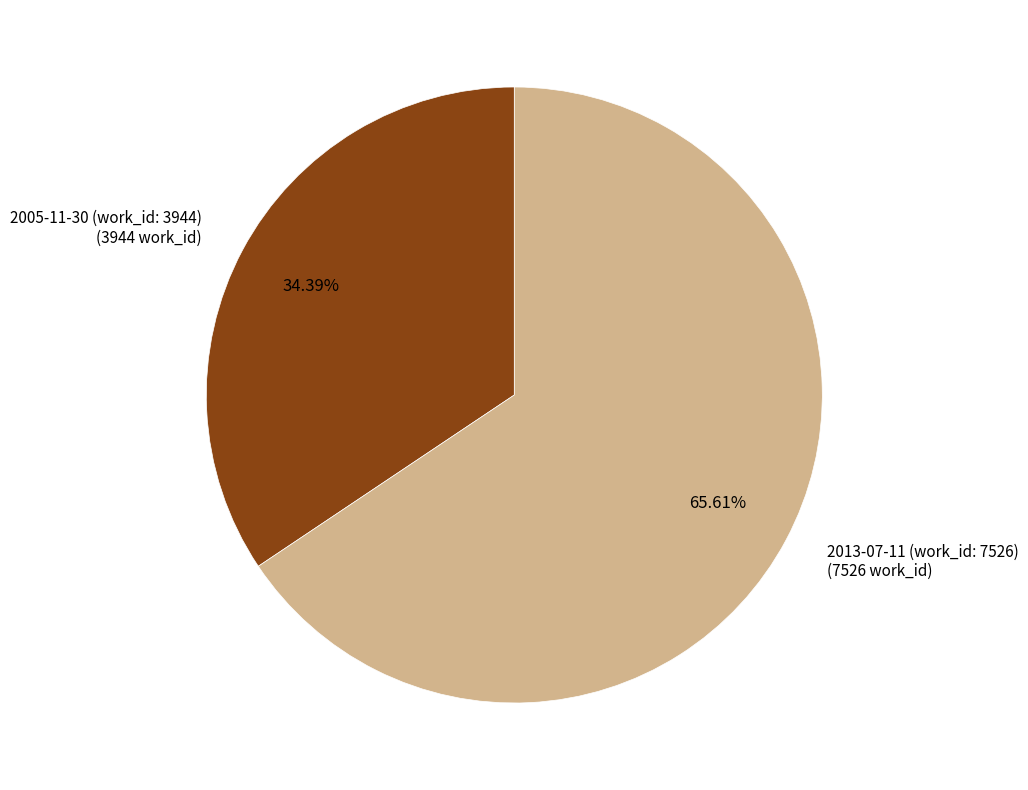

How many slices are in this pie chart?

2